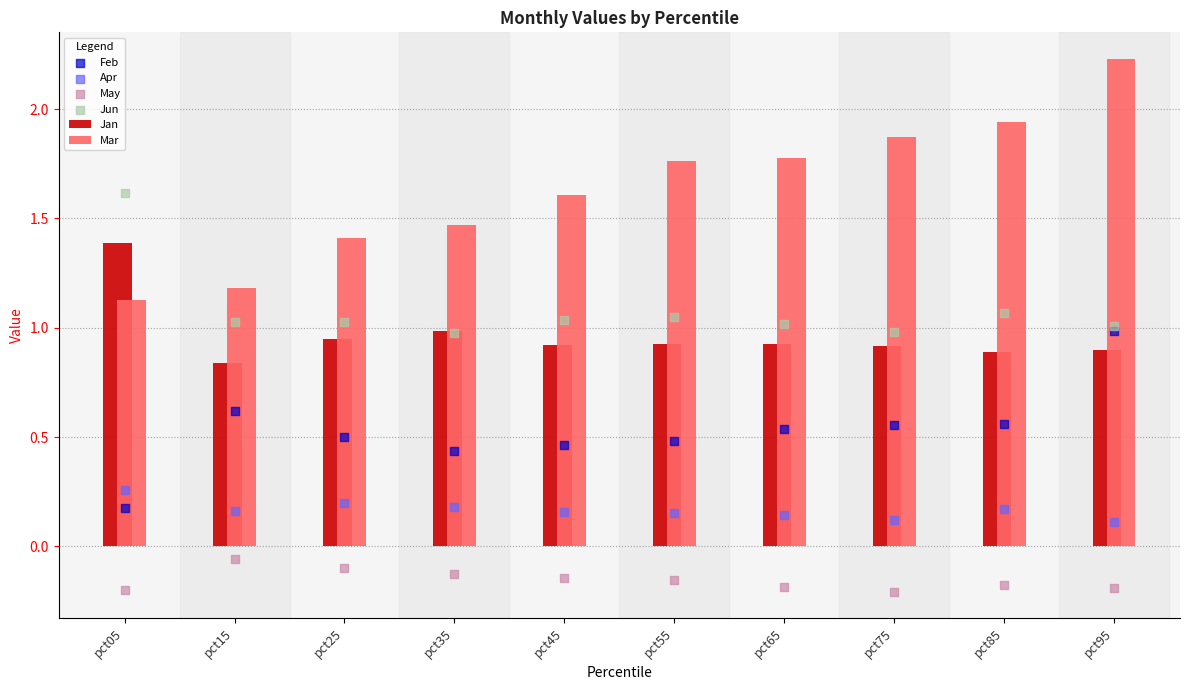

Is the value of Jan at pct15 greater than the value of Jun at pct65?

No